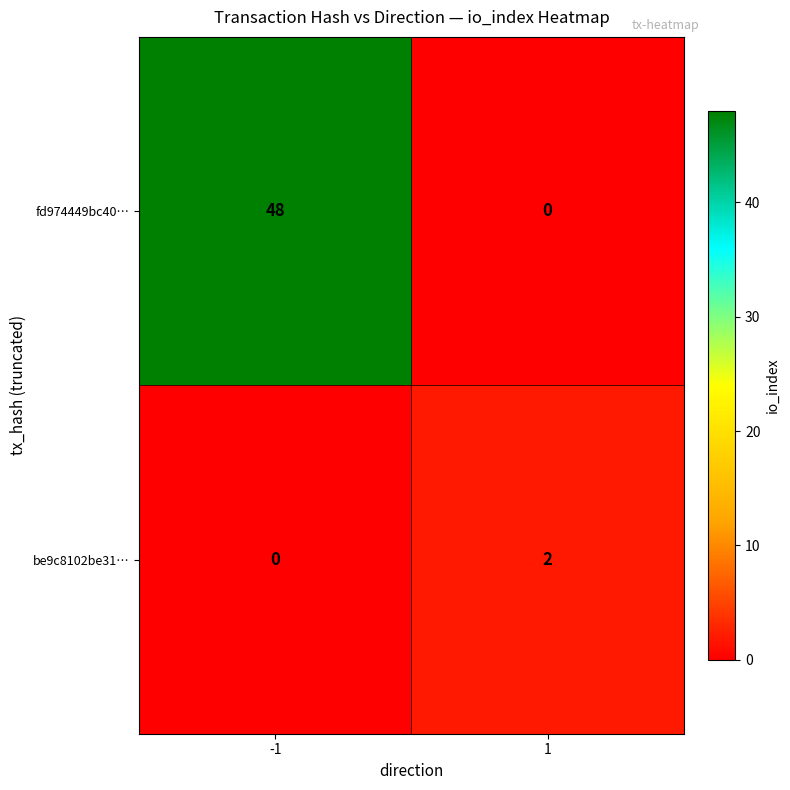

What is the sum of all fd974449bc40… values?

48